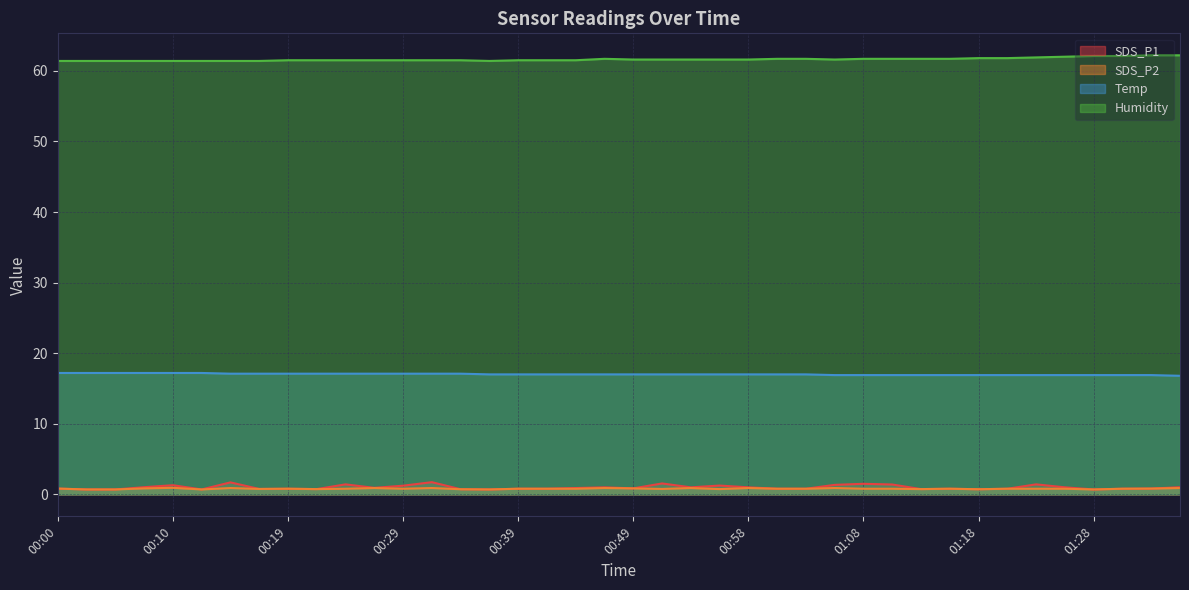

What is the maximum value for Humidity?

62.2